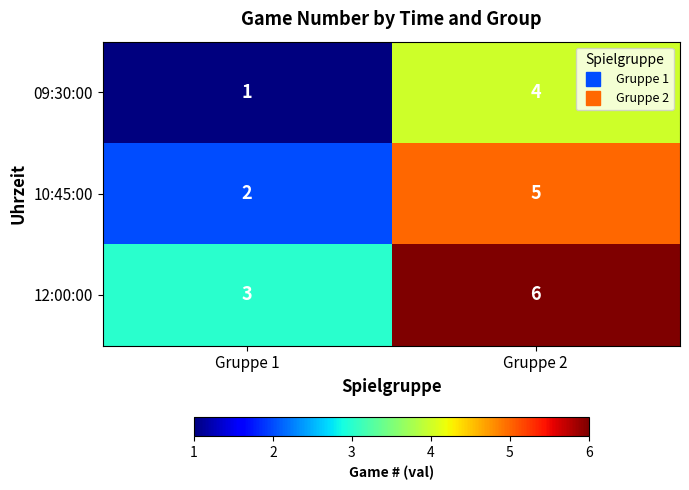

Which category has the lowest value across all series?

Gruppe 1